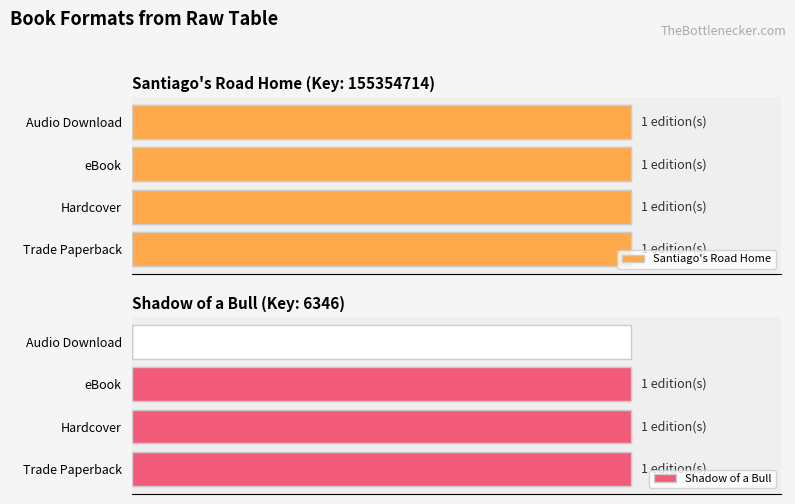

What is the value of the Shadow of a Bull bar at the 2nd from the left?

1.0